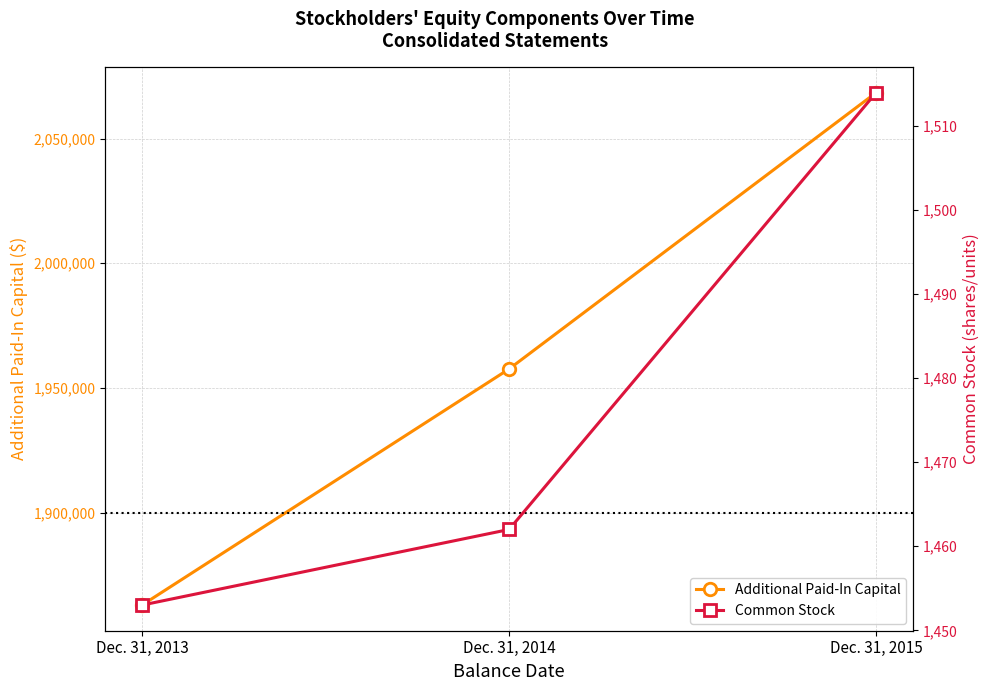

List the labels in order of Additional Paid-In Capital value, largest first.

Dec. 31, 2015, Dec. 31, 2014, Dec. 31, 2013